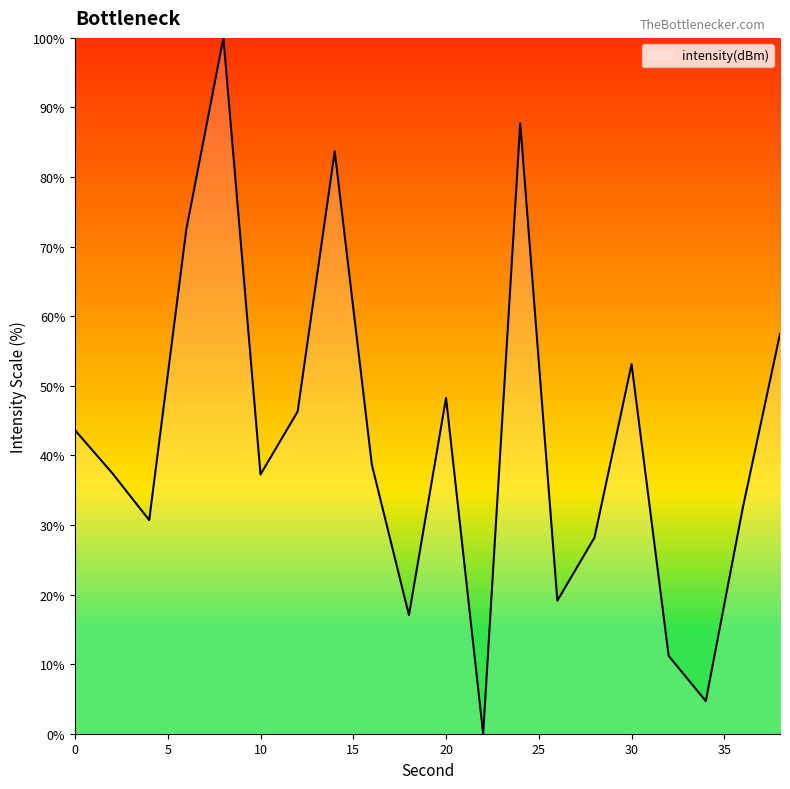

How many lines are shown in the chart?

1